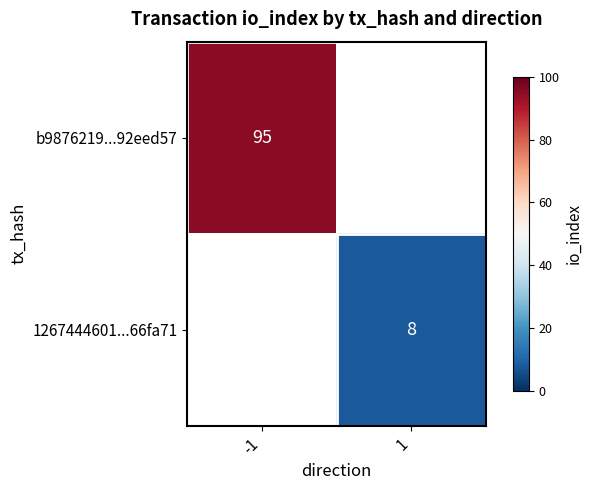

The 1267444601...66fa71 series shows 8 at 1. True or false?

True